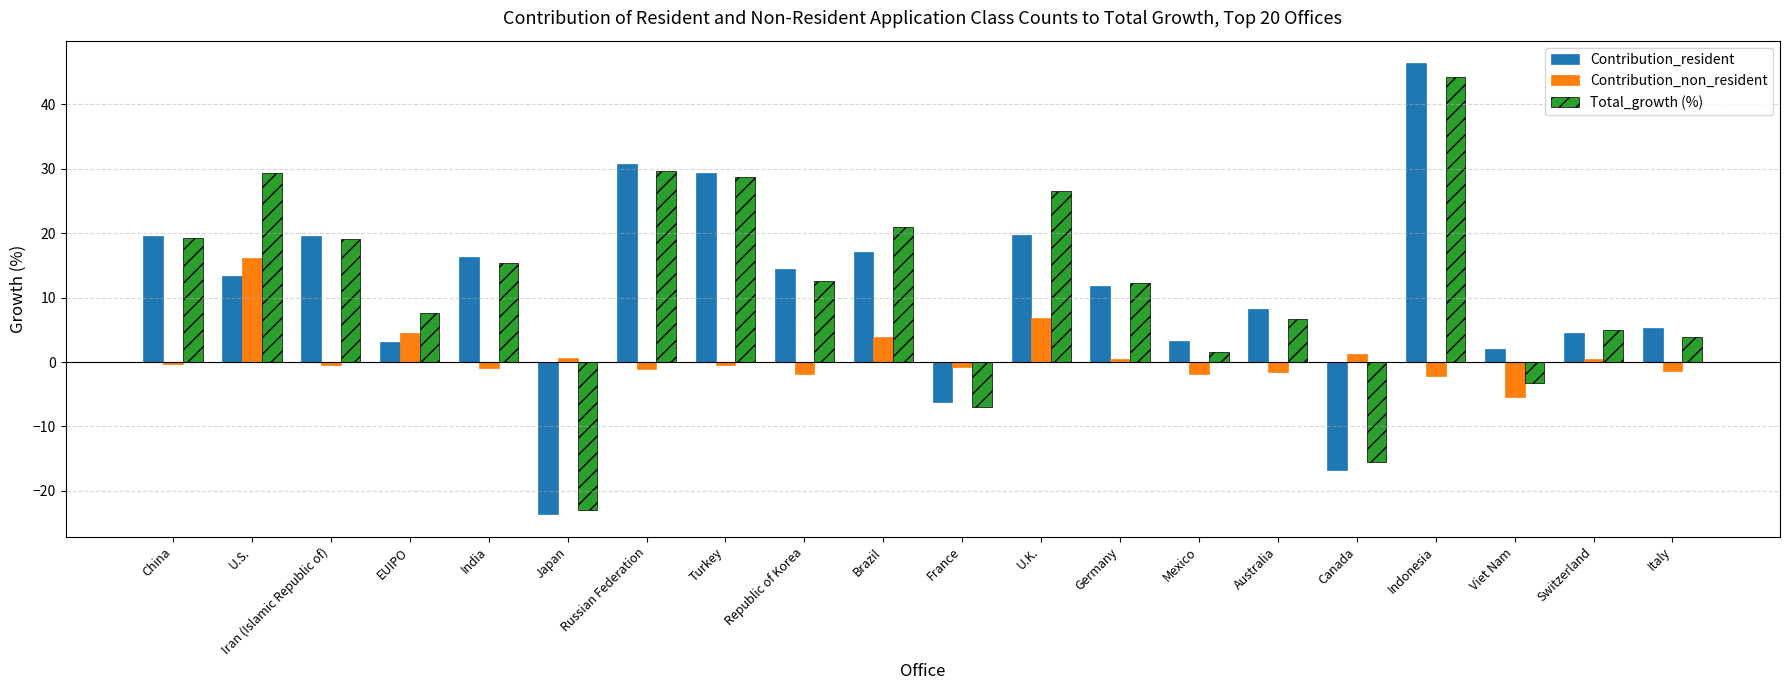

Which series changed the most between Russian Federation and France?

Contribution_resident